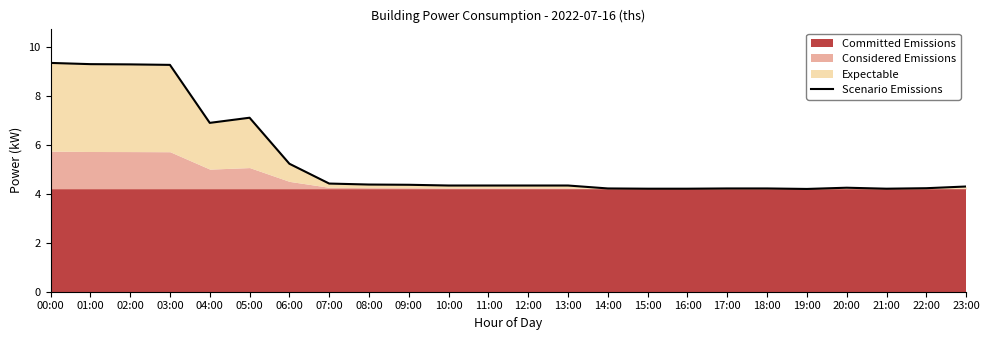

What position from the left is 06:00?

7